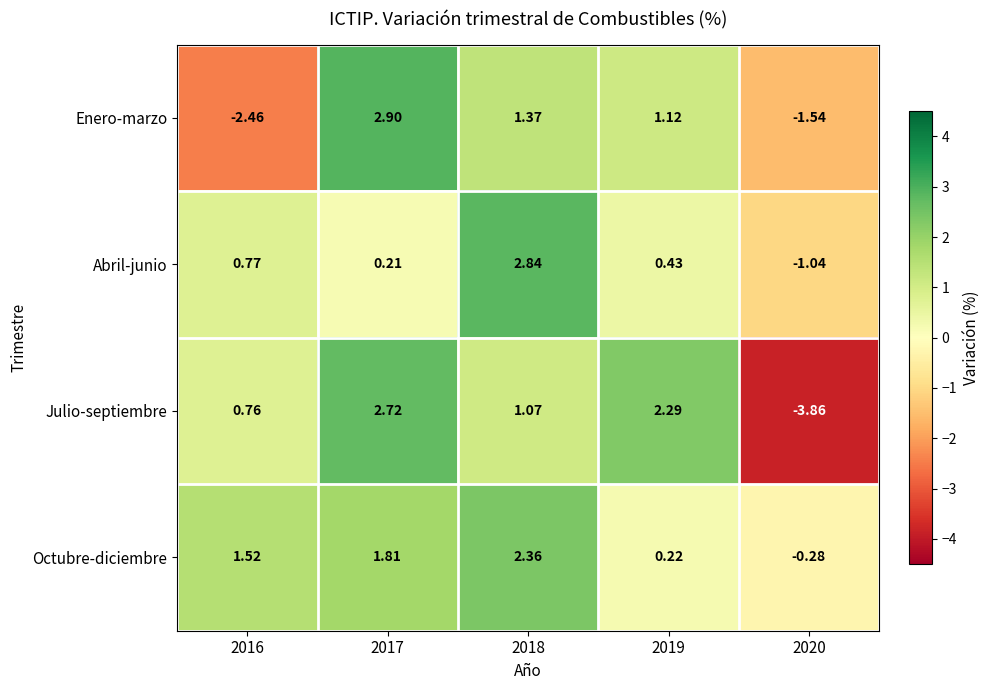

Is the value of Abril-junio at 2018 greater than the value of Julio-septiembre at 2020?

Yes